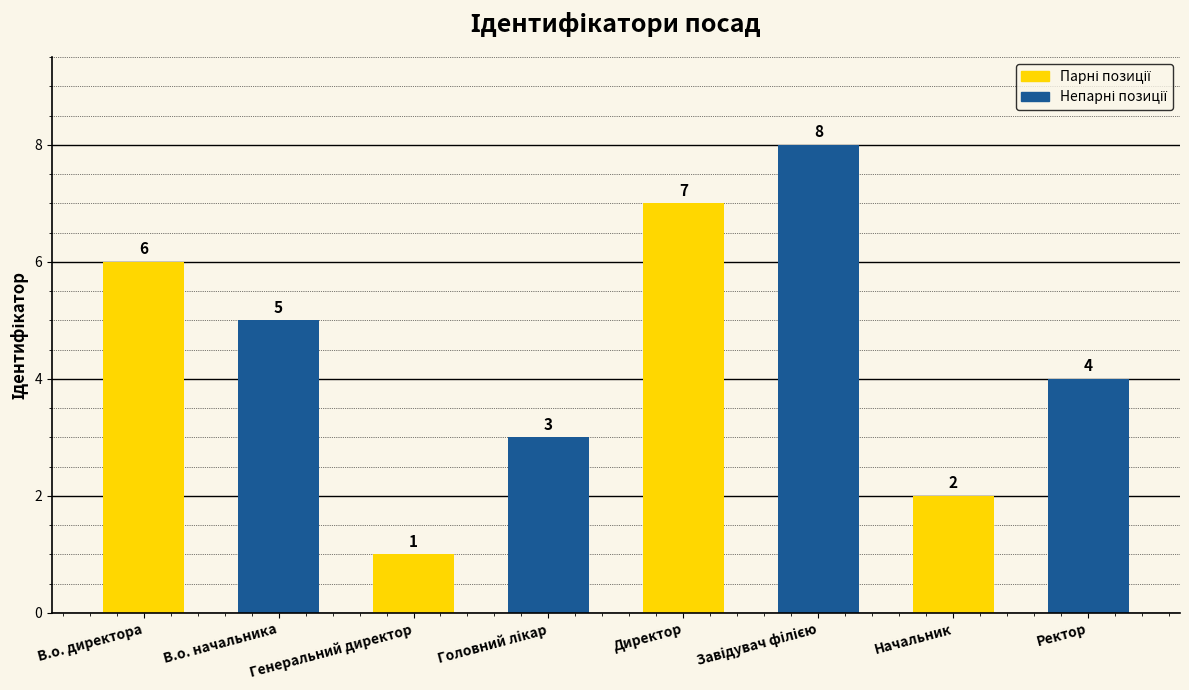

What is the difference between the maximum and second lowest values?

6